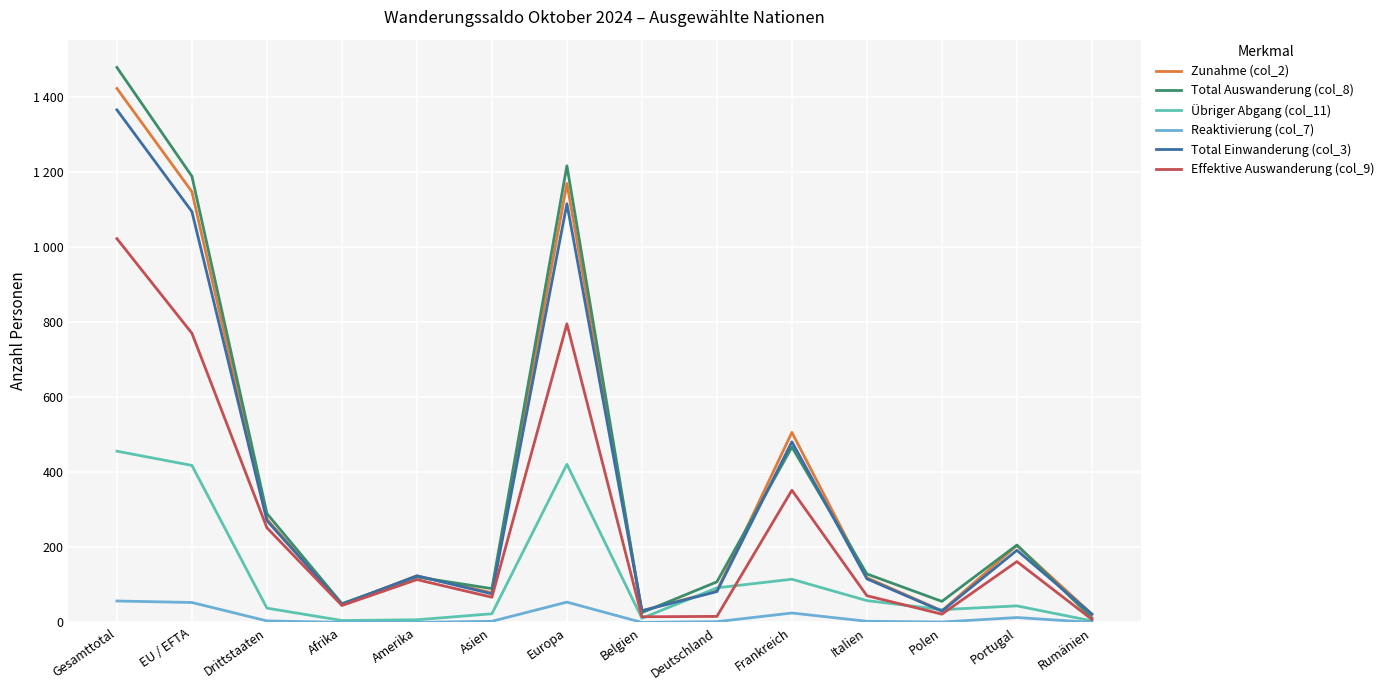

Reading left to right, extract all data points from this chart.

Zunahme (col_2): 1422	1147	275	48	124	79	1169	31	84	506	119	31	205	22
Total Auswanderung (col_8): 1478	1188	290	50	121	90	1216	26	108	467	129	56	206	12
Übriger Abgang (col_11): 456	418	38	5	7	23	421	11	92	115	58	34	44	4
Reaktivierung (col_7): 57	53	4	0	0	3	54	0	2	25	3	1	13	0
Total Einwanderung (col_3): 1365	1094	271	48	124	76	1115	31	82	481	116	30	192	22
Effektive Auswanderung (col_9): 1022	770	252	45	114	67	795	15	16	352	71	22	162	8